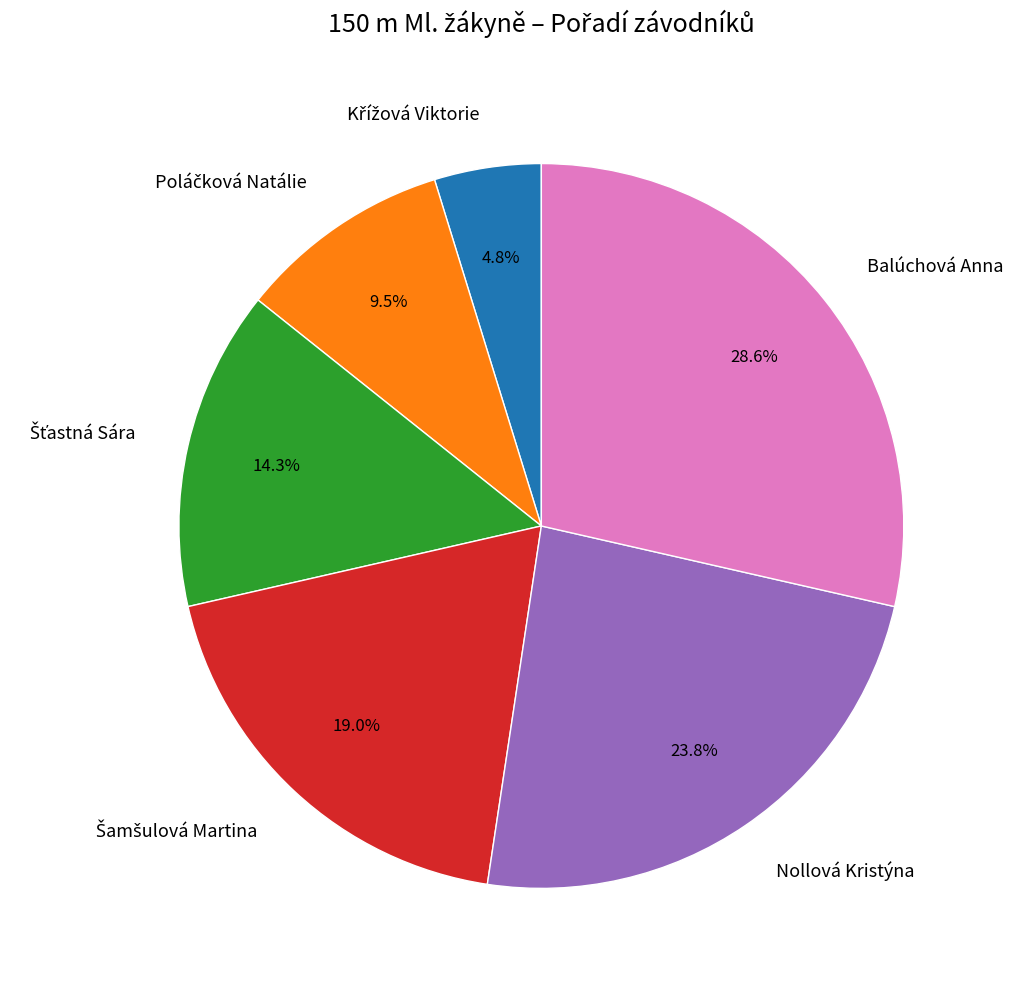

Is there any slice that represents more than half of the pie?

No